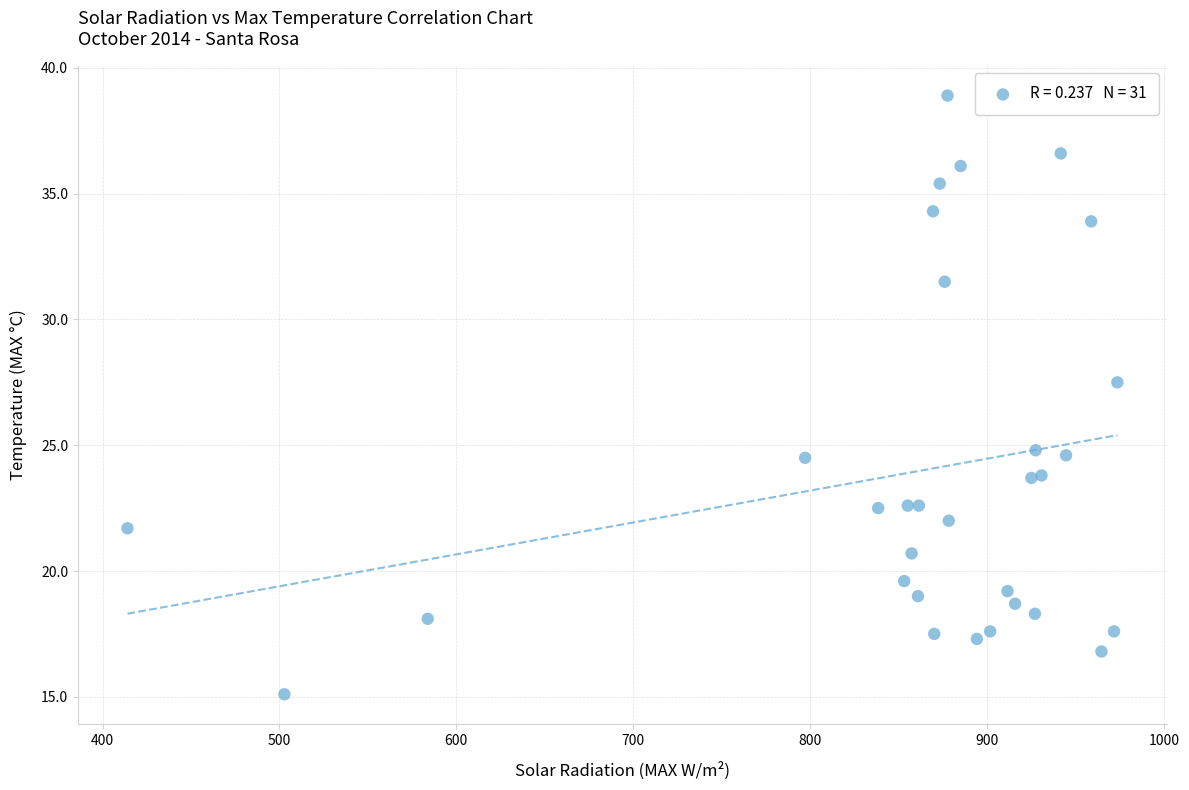

What Y value in the scatter plot is closest to 27?

27.5